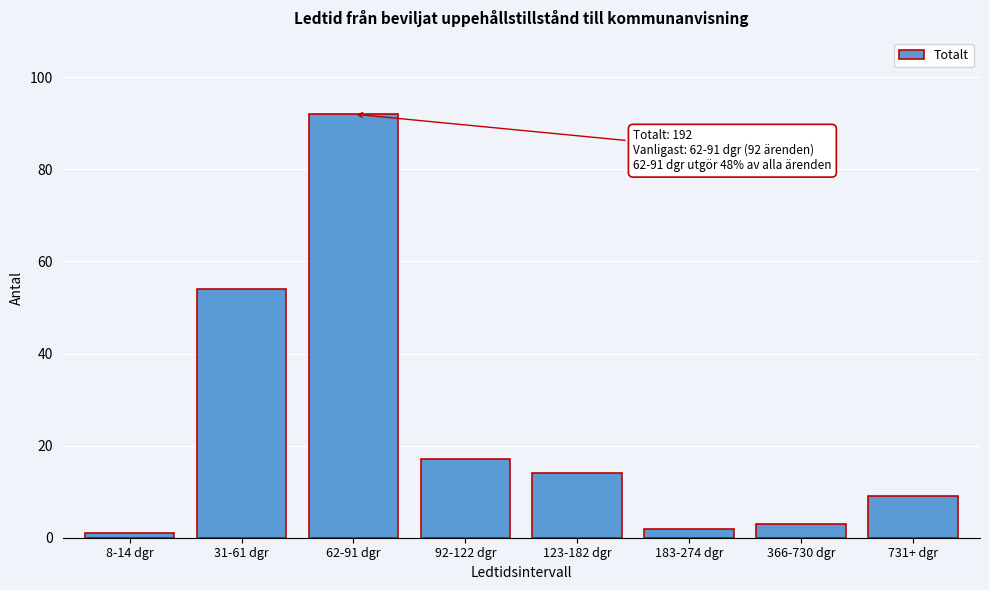

Reading right to left, what are all the values shown in this chart?

731+ dgr=9	366-730 dgr=3	183-274 dgr=2	123-182 dgr=14	92-122 dgr=17	62-91 dgr=92	31-61 dgr=54	8-14 dgr=1